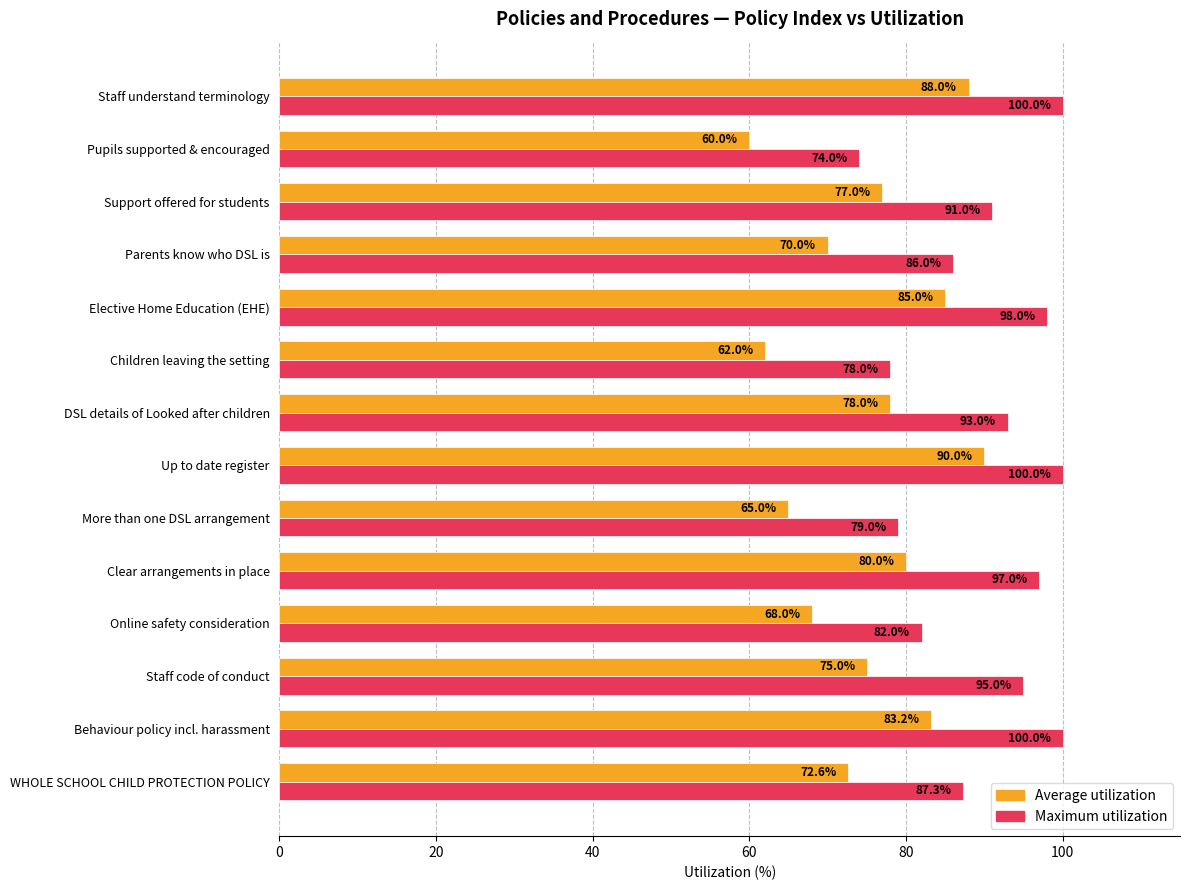

What is the sum of all Average utilization values?

1053.8